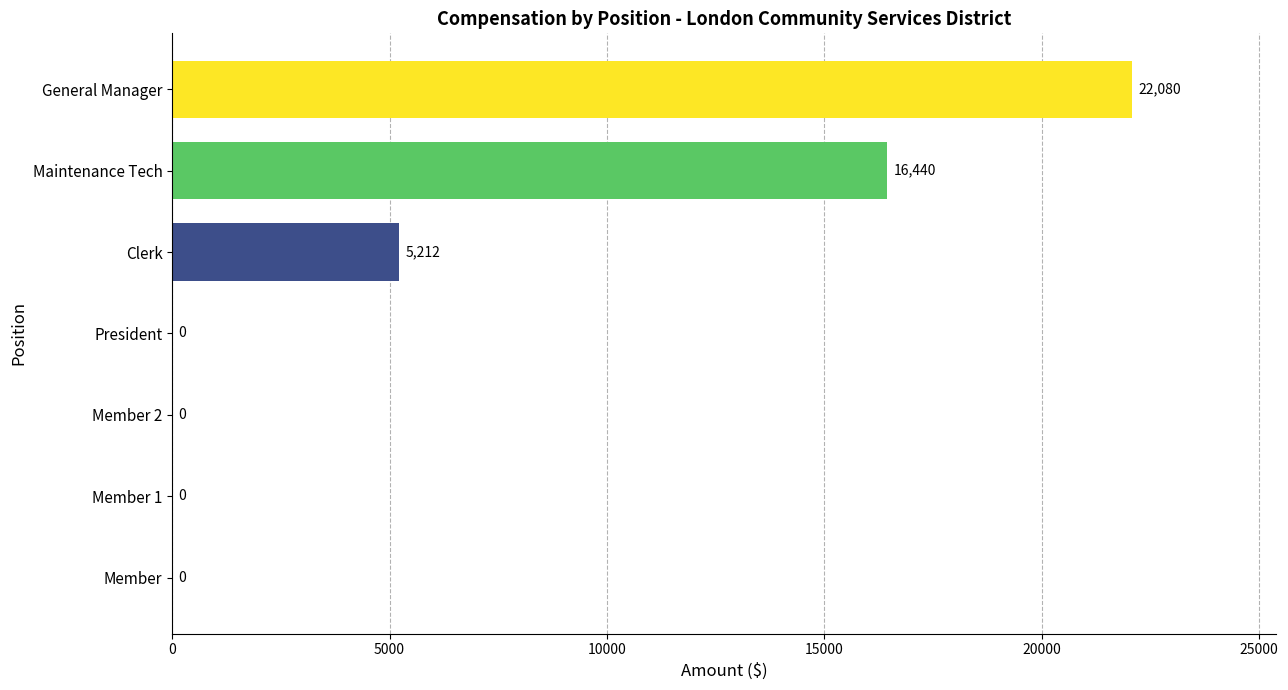

Is it true that the value at Maintenance Tech is 29192?

False